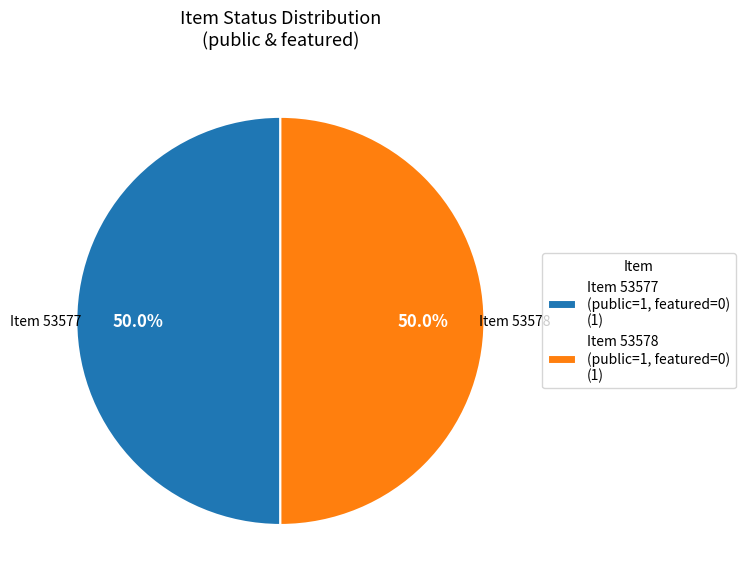

Combined, do Item 53578 (public=1, featured=0) (1) and Item 53577 (public=1, featured=0) (1) account for over 50%?

Yes